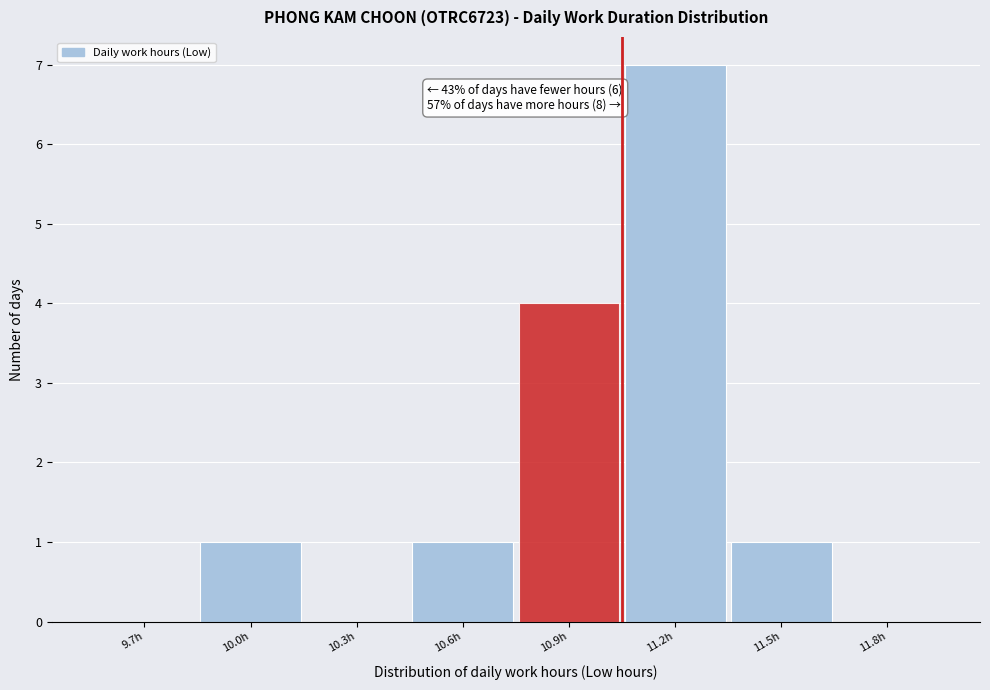

Reading left to right, extract all data points from this chart.

9.7h=0	10.0h=1	10.3h=0	10.6h=1	10.9h=4	11.2h=7	11.5h=1	11.8h=0